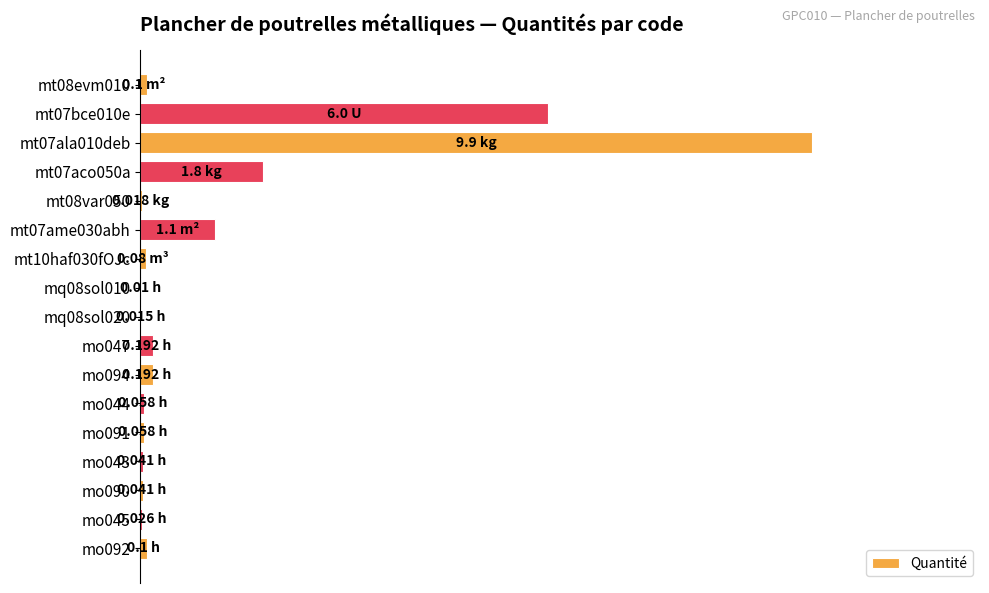

What is the difference between the maximum and minimum values?

9.9